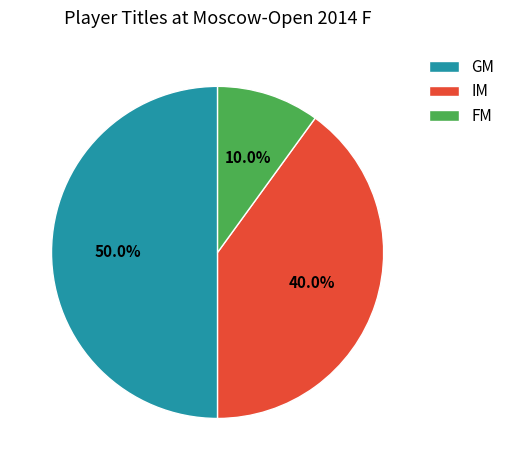

Which has a higher value, GM or FM?

GM